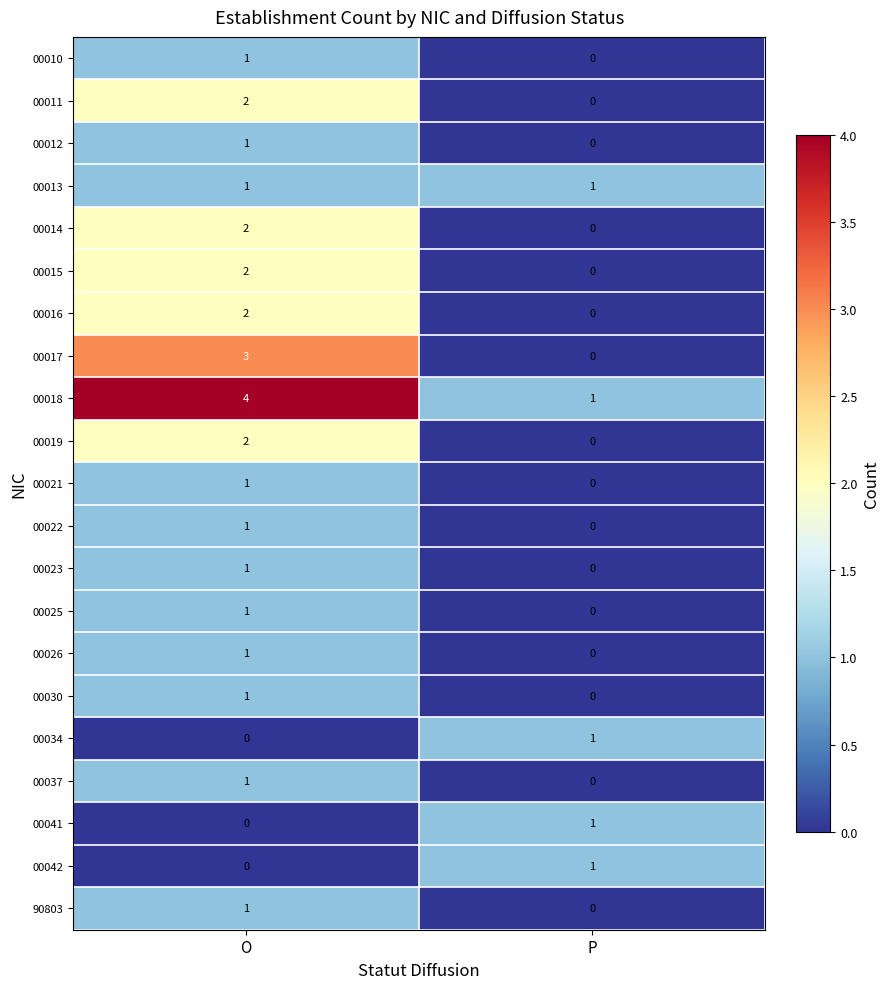

True or false: 00012 has a value of 1 at O.

True